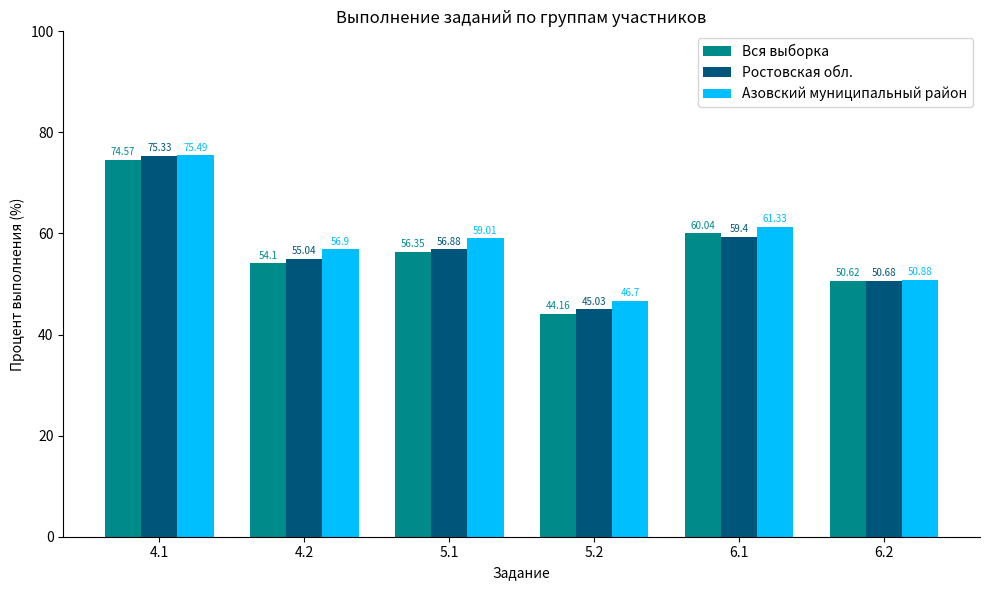

At which label does Ростовская обл. first exceed 56?

4.1